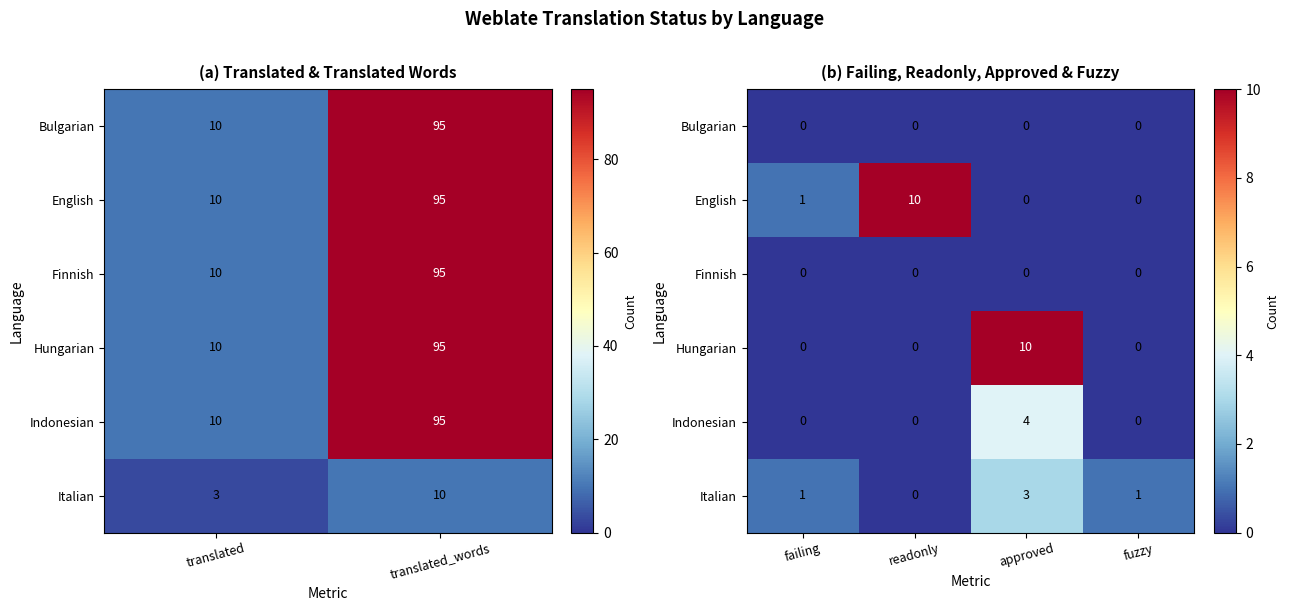

The value of Hungarian at approved is 2. True or false?

False